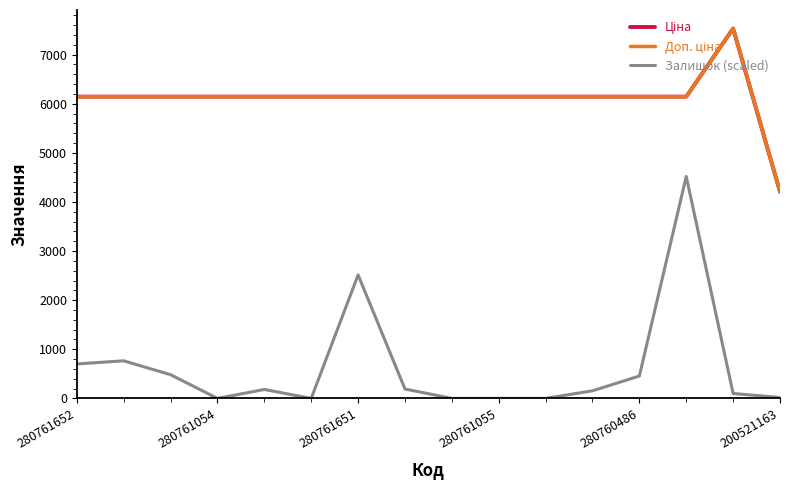

What is the maximum value for Залишок (scaled)?

4518.4